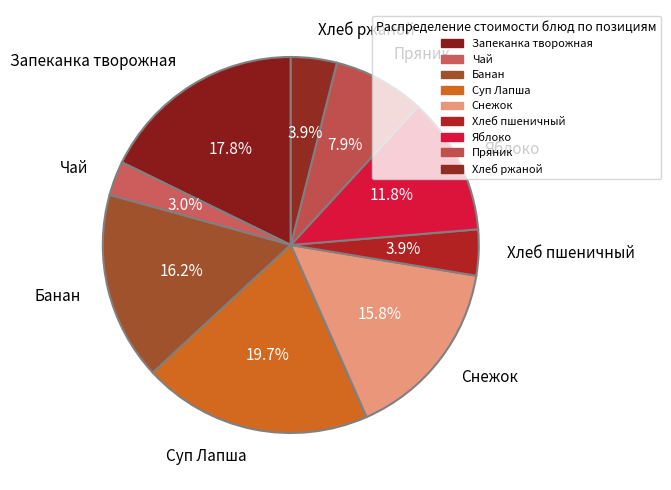

Do Запеканка творожная and Банан together represent more than half of the pie?

No